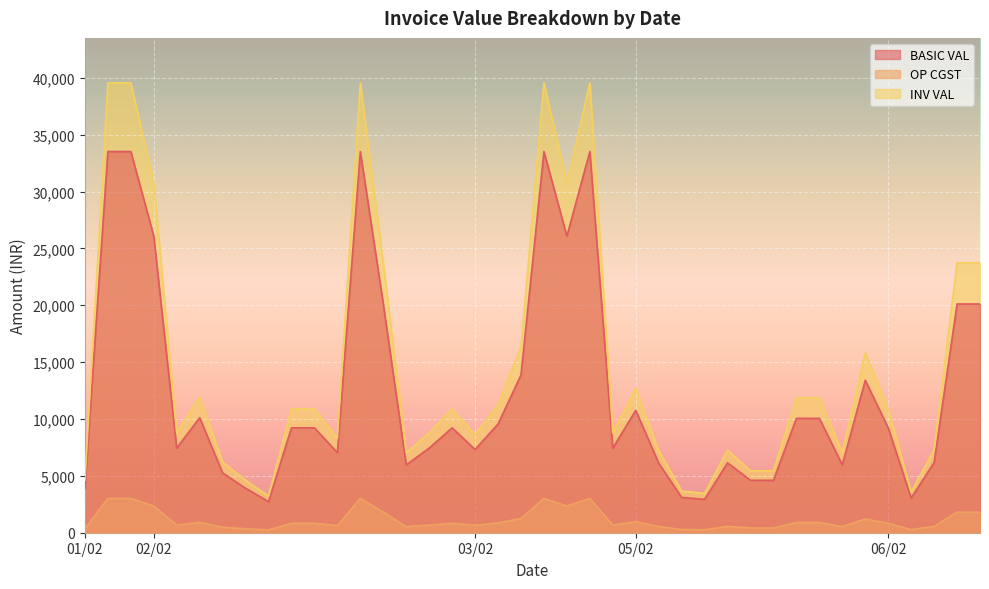

True or false: OP CGST and BASIC VAL cross at least once.

False